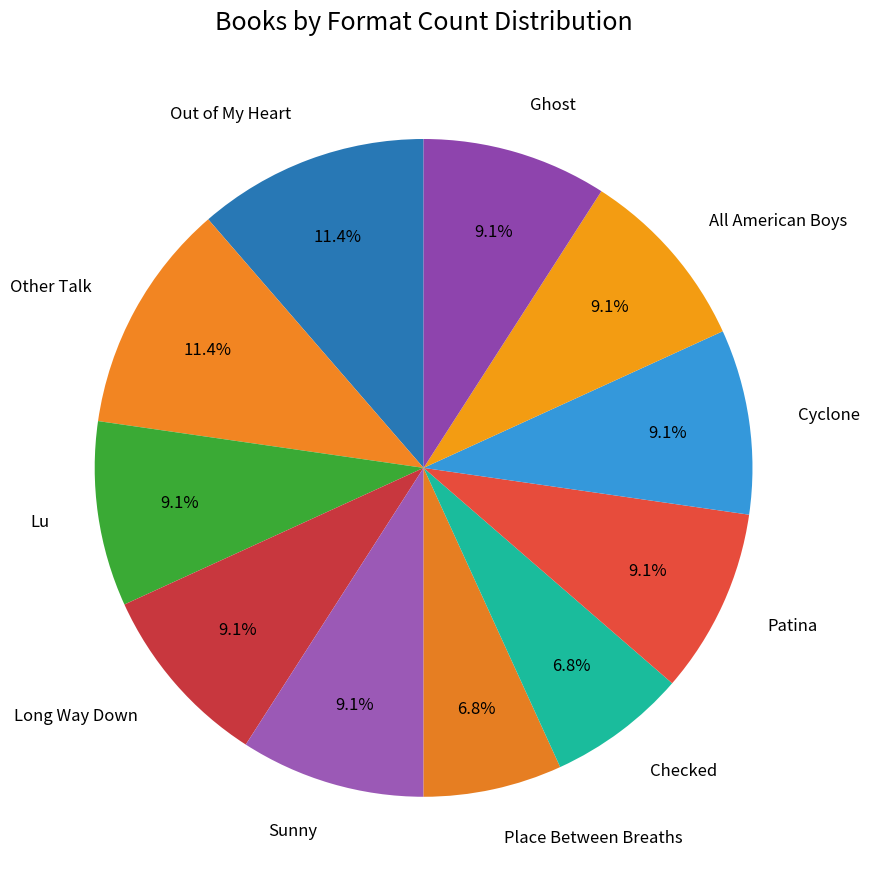

To the nearest percent, what portion does Checked represent?

7%